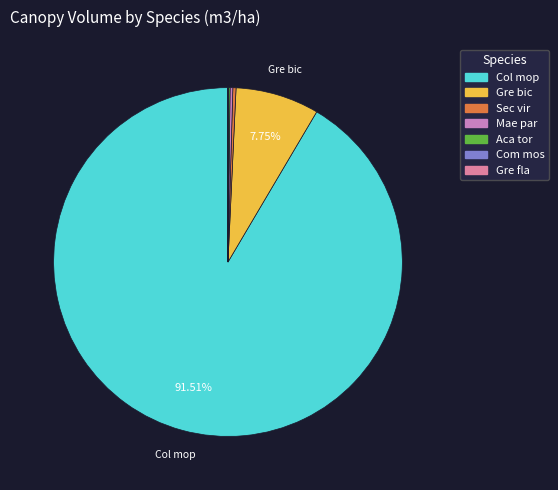

Which slice is the largest?

Col mop